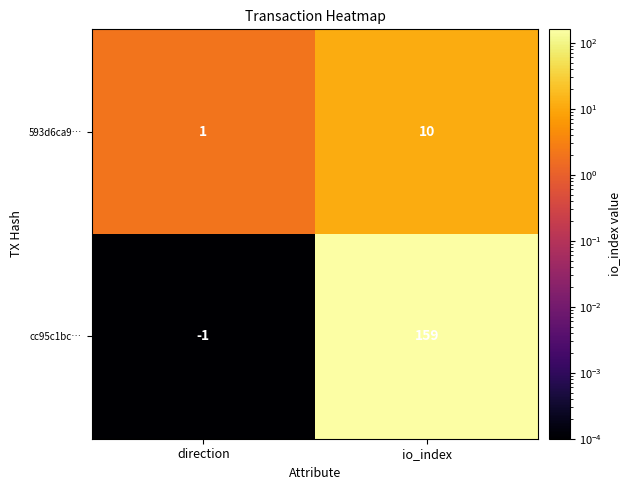

Count the number of data series in this chart.

2